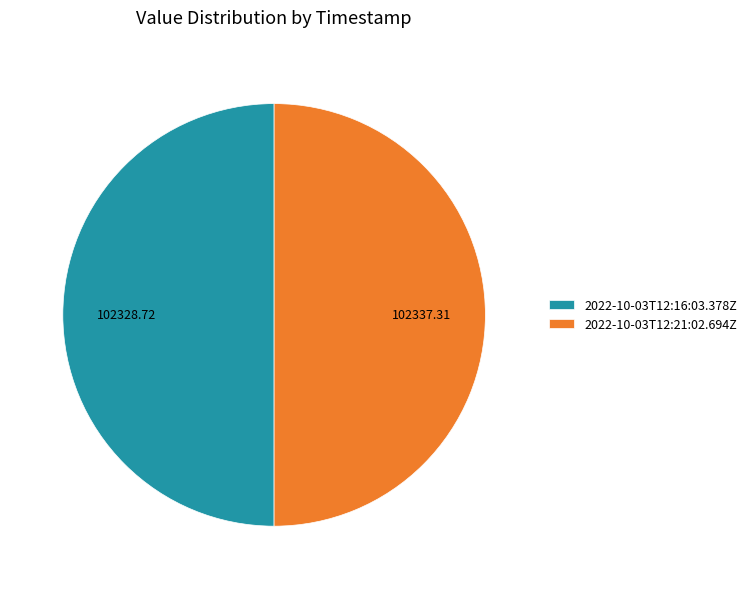

Do 2022-10-03T12:21:02.694Z and 2022-10-03T12:16:03.378Z together represent more than half of the pie?

Yes